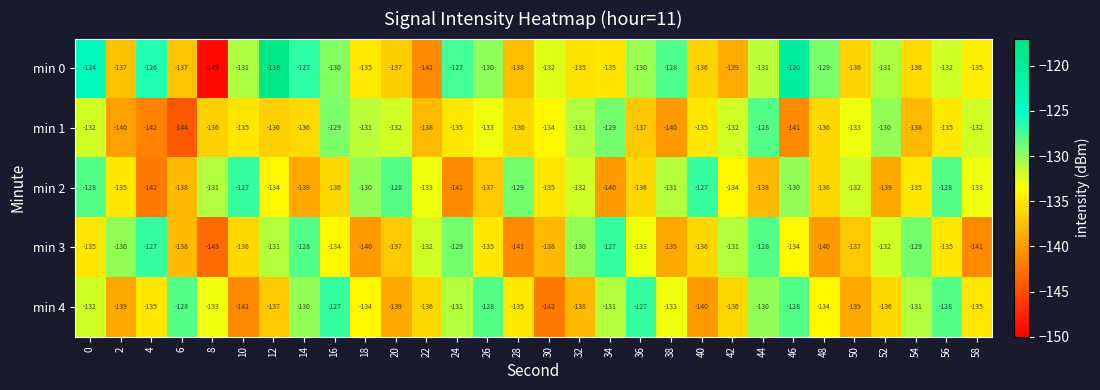

What is the lowest value of the min 2 series?

-142